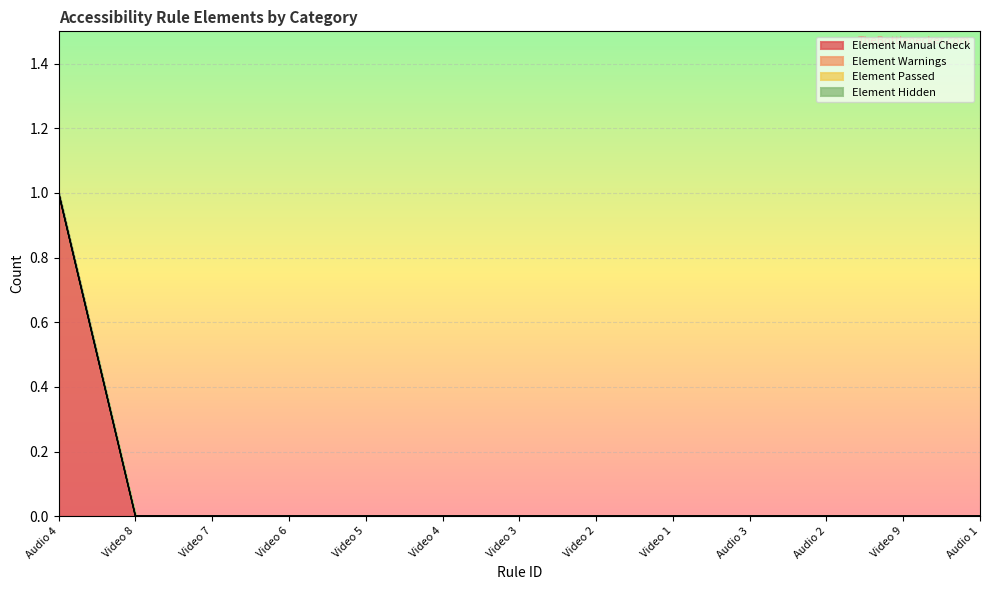

Reading right to left, list all the values displayed in this chart.

Element Manual Check: Audio 1=0	Video 9=0	Audio 2=0	Audio 3=0	Video 1=0	Video 2=0	Video 3=0	Video 4=0	Video 5=0	Video 6=0	Video 7=0	Video 8=0	Audio 4=1
Element Warnings: Audio 1=0	Video 9=0	Audio 2=0	Audio 3=0	Video 1=0	Video 2=0	Video 3=0	Video 4=0	Video 5=0	Video 6=0	Video 7=0	Video 8=0	Audio 4=0
Element Passed: Audio 1=0	Video 9=0	Audio 2=0	Audio 3=0	Video 1=0	Video 2=0	Video 3=0	Video 4=0	Video 5=0	Video 6=0	Video 7=0	Video 8=0	Audio 4=0
Element Hidden: Audio 1=0	Video 9=0	Audio 2=0	Audio 3=0	Video 1=0	Video 2=0	Video 3=0	Video 4=0	Video 5=0	Video 6=0	Video 7=0	Video 8=0	Audio 4=0